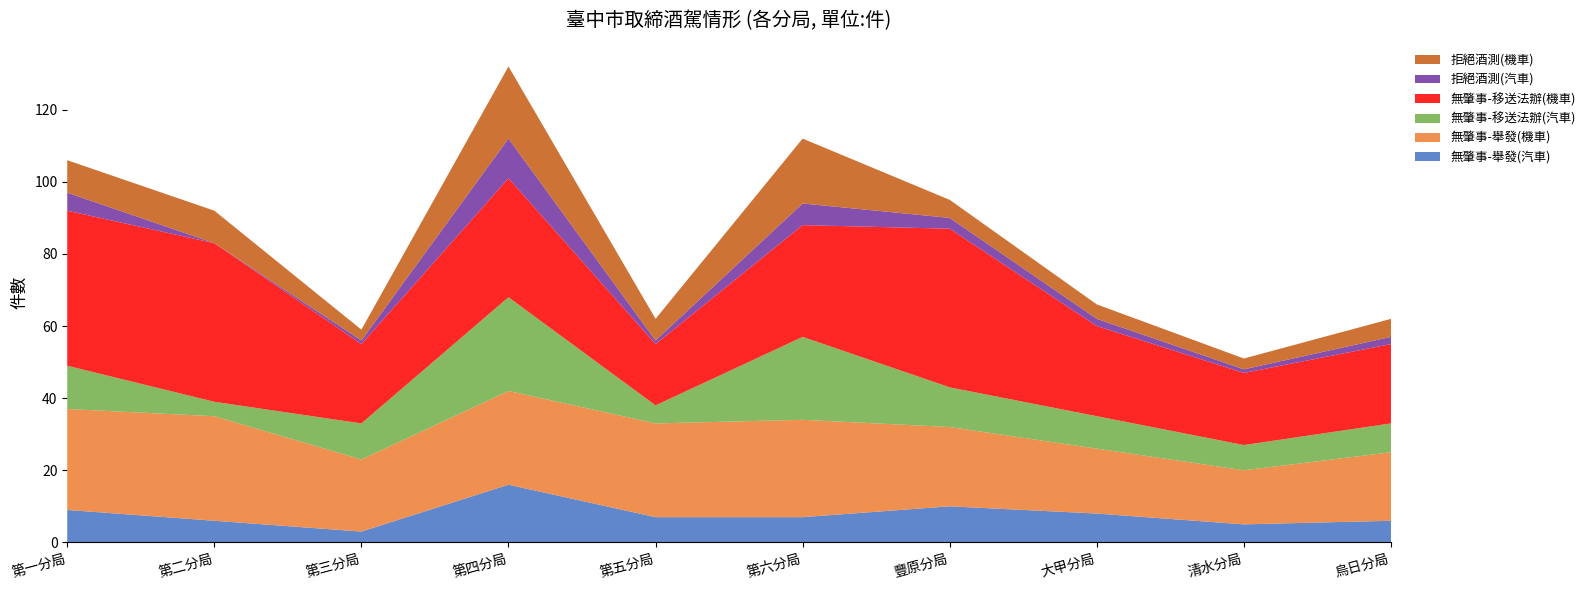

Reading right to left, list all the values displayed in this chart.

無肇事-舉發(汽車): 6	5	8	10	7	7	16	3	6	9
無肇事-舉發(機車): 19	15	18	22	27	26	26	20	29	28
無肇事-移送法辦(汽車): 8	7	9	11	23	5	26	10	4	12
無肇事-移送法辦(機車): 22	20	25	44	31	17	33	22	44	43
拒絕酒測(汽車): 2	1	2	3	6	1	11	1	0	5
拒絕酒測(機車): 5	3	4	5	18	6	20	3	9	9